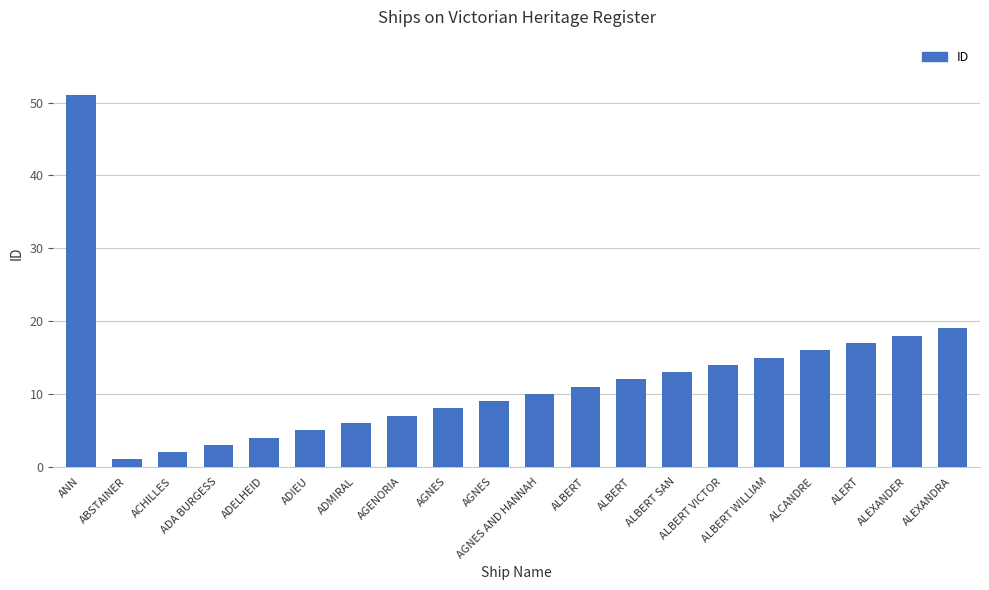

What is the value of the 18th bar from the left?

17